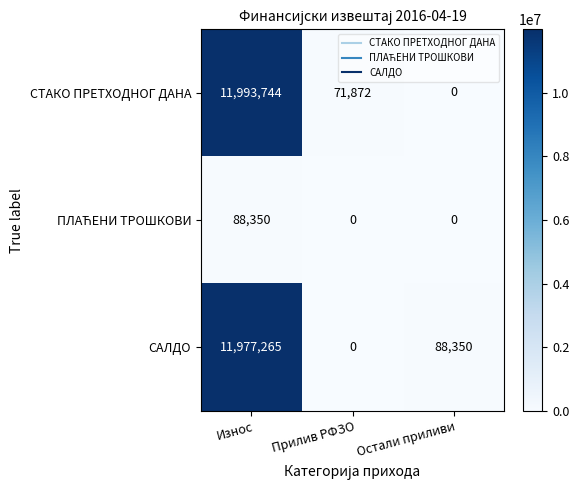

At which label does СТАКО ПРЕТХОДНОГ ДАНА first exceed 71872?

Износ